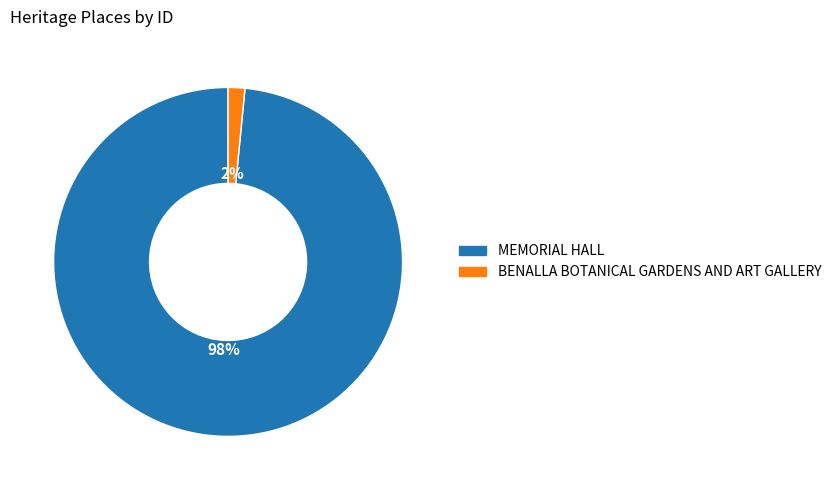

Between MEMORIAL HALL and BENALLA BOTANICAL GARDENS AND ART GALLERY, which is larger?

MEMORIAL HALL